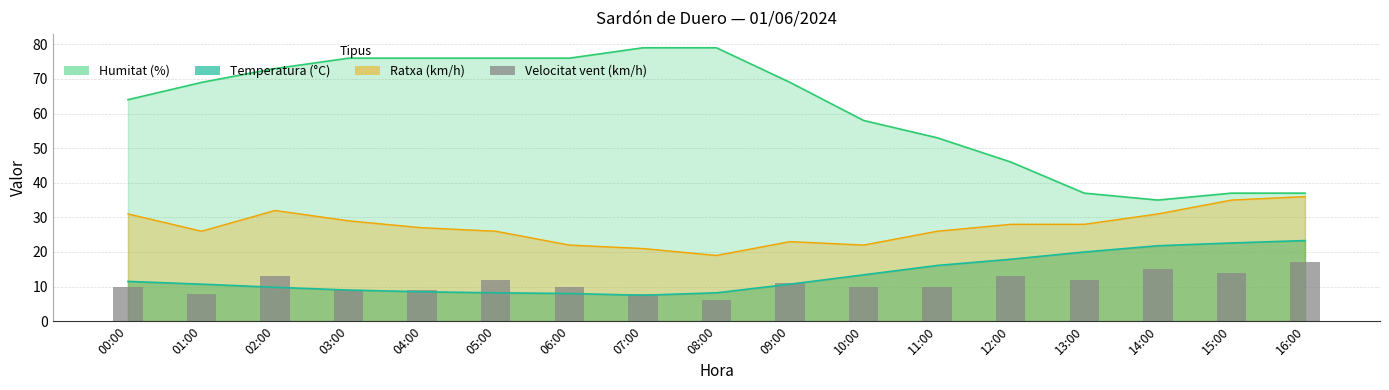

What is the change in value from 07:00 to 08:00?

-2